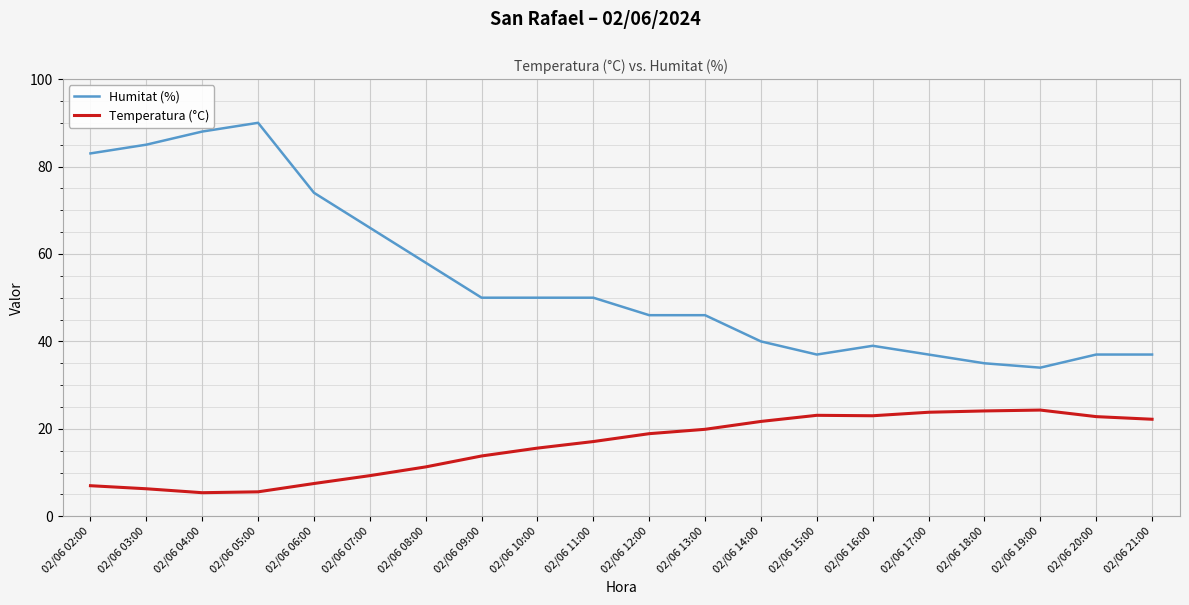

List the series in order of their peak value, highest first.

Humitat (%), Temperatura (°C)